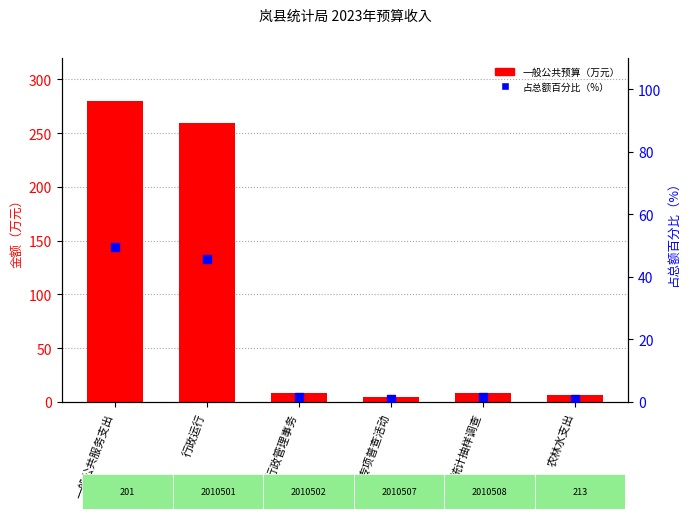

Which series contains the highest Y value?

一般公共预算（万元）